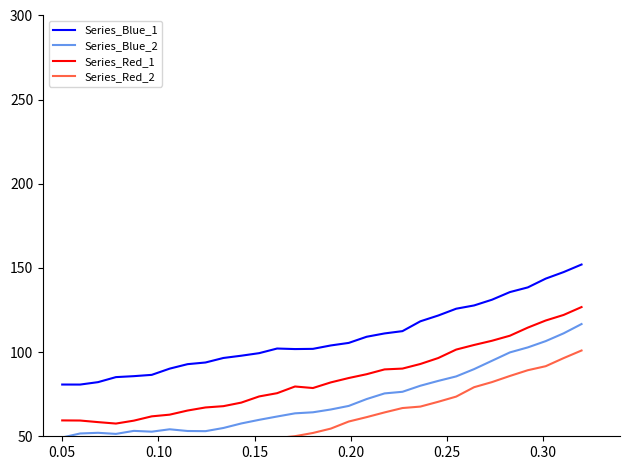

How many interior local valleys does the Series_Blue_2 series have?

3